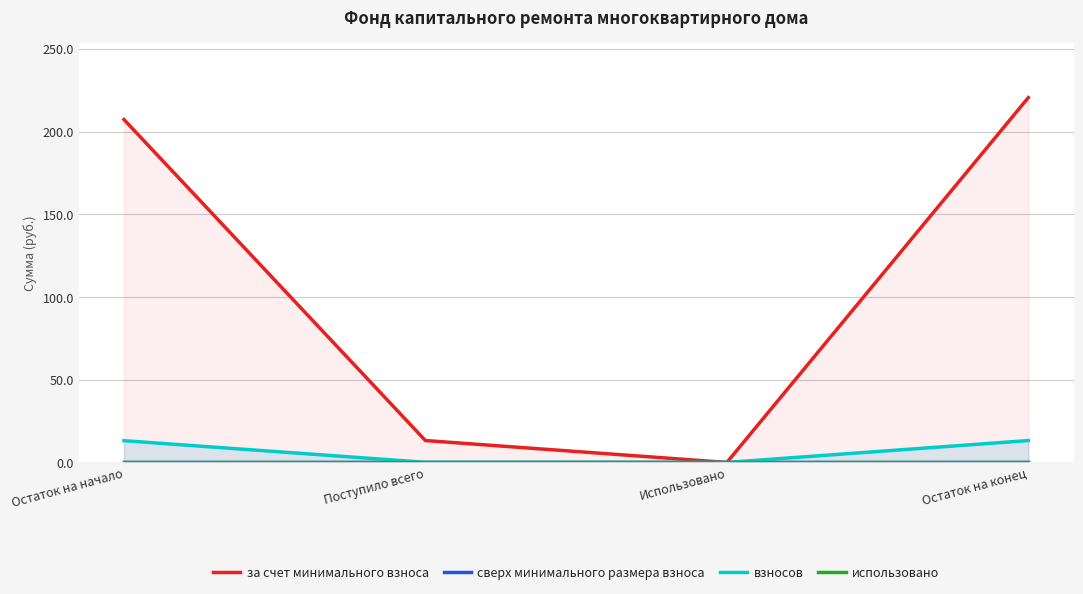

True or false: взносов and за счет минимального взноса cross at least once.

False